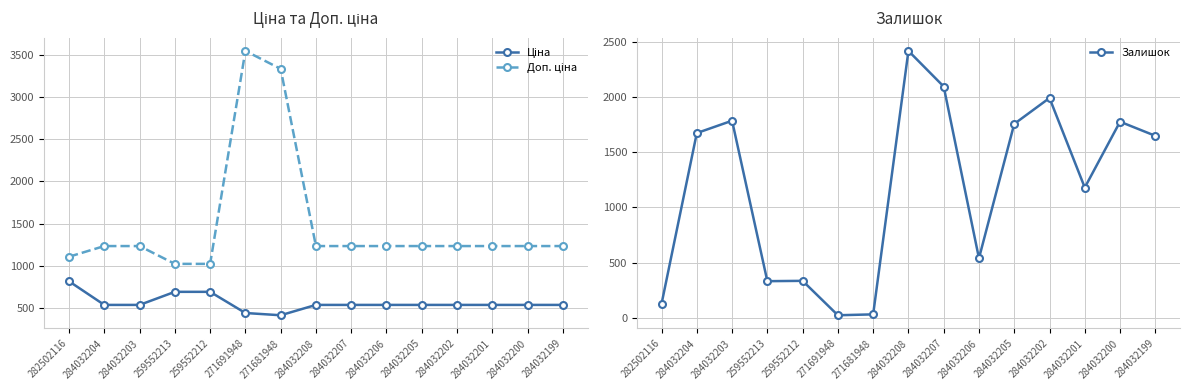

Which category has the highest value in the Залишок series?

284032208